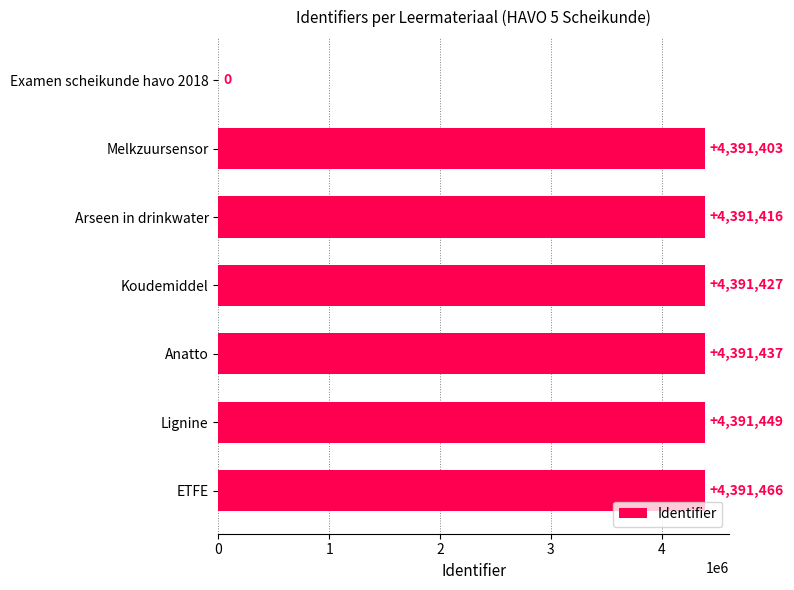

What value does the data have at ETFE, to the nearest 50?

4391450